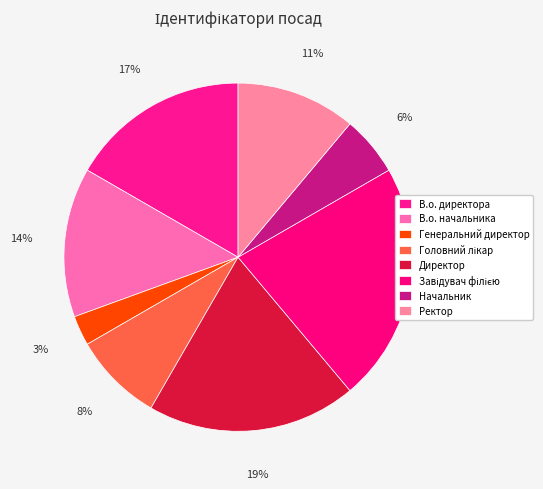

Approximately how many times larger is the value at В.о. директора compared to Завідувач філією?

0.8